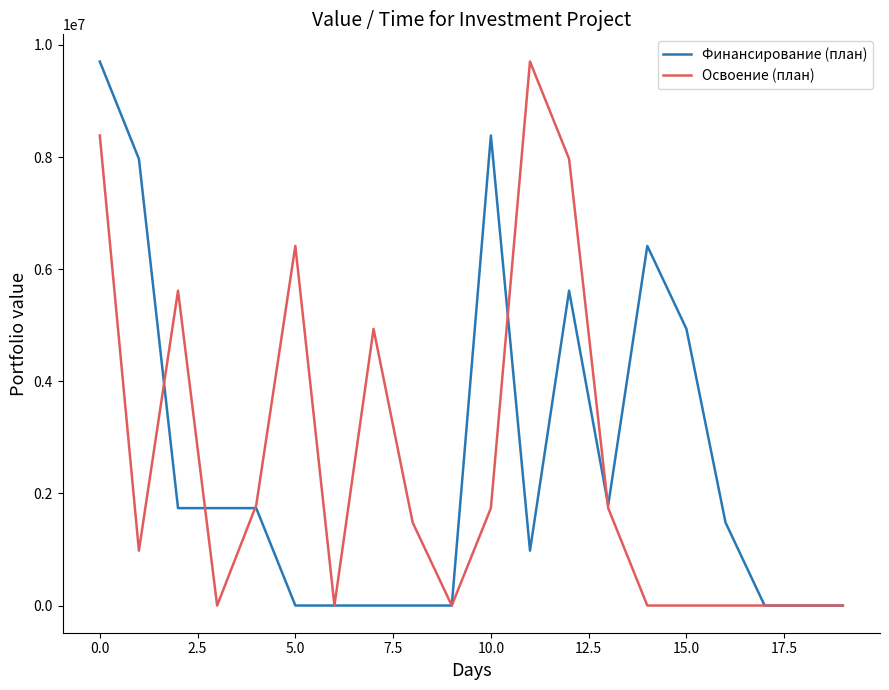

True or false: Освоение (план) and Финансирование (план) cross at least once.

True